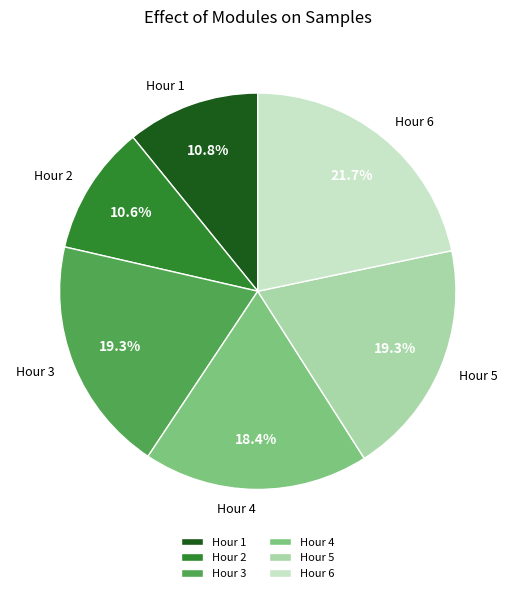

Is Hour 6 the majority of the pie?

No